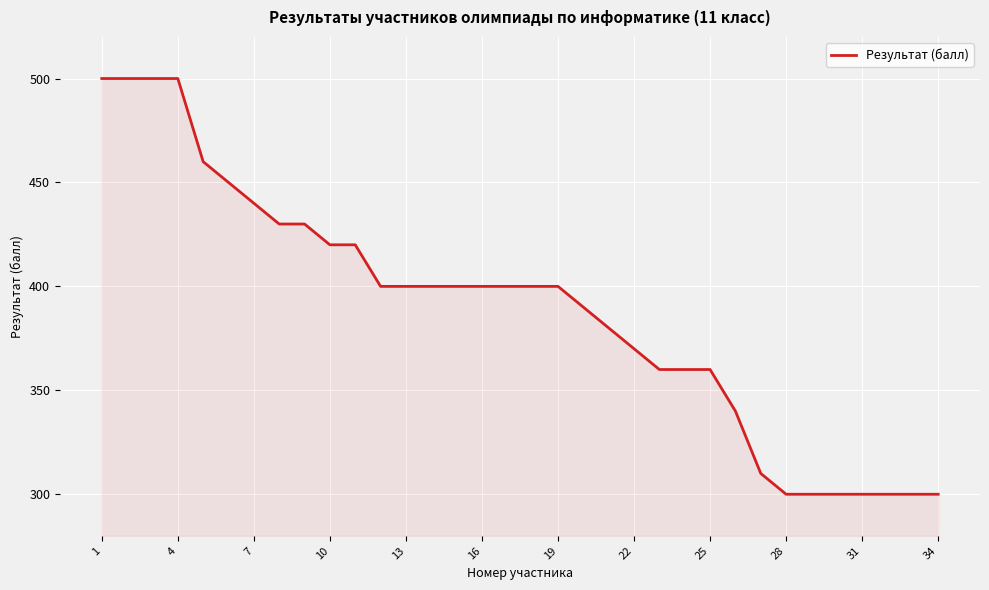

What is the difference between the maximum and minimum values?

200